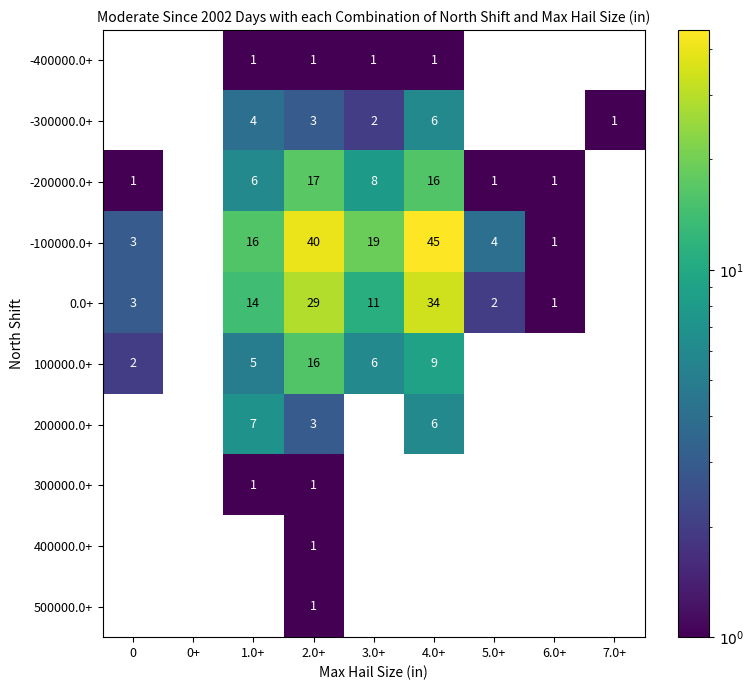

Is it true that 100000.0+ equals 9 at 4.0+?

True